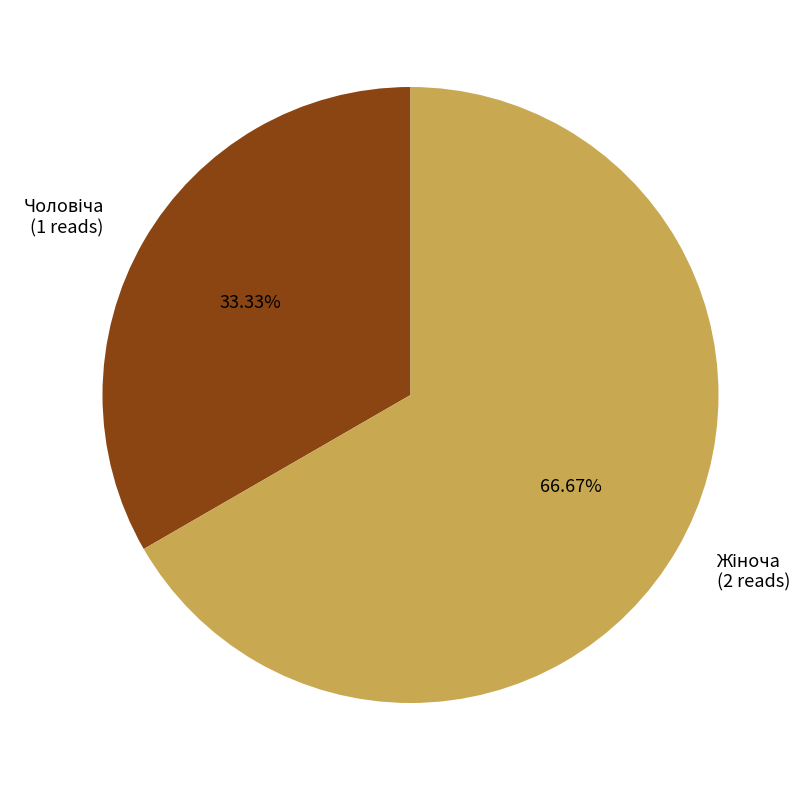

Is there a majority slice in this chart?

Yes